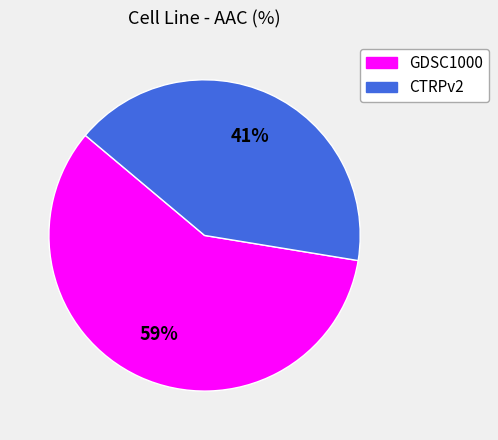

To the nearest percent, what is the average slice percentage?

50%